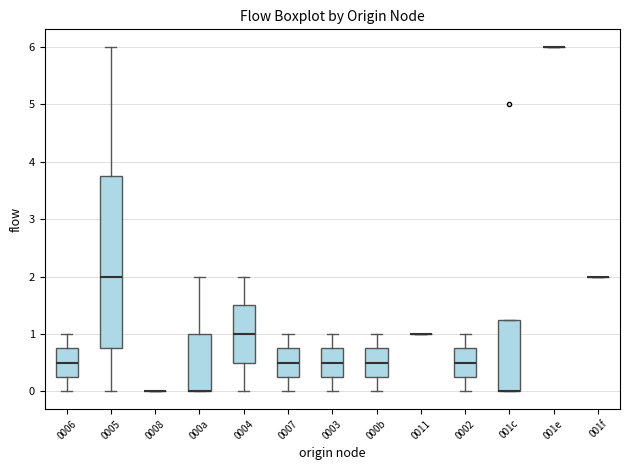

Comparing the boxes themselves (not the whiskers), which one is the tallest?

0005